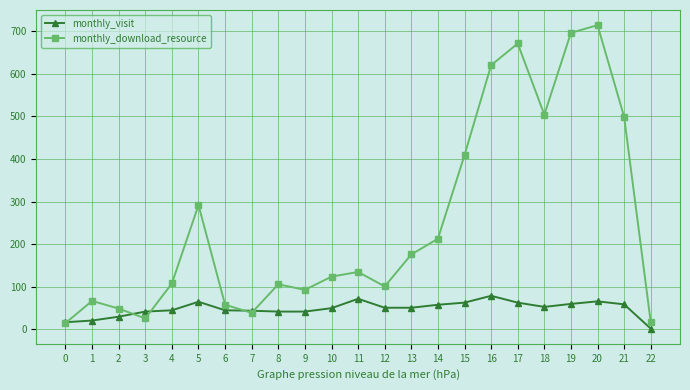

At which label does monthly_download_resource reach its peak?

20